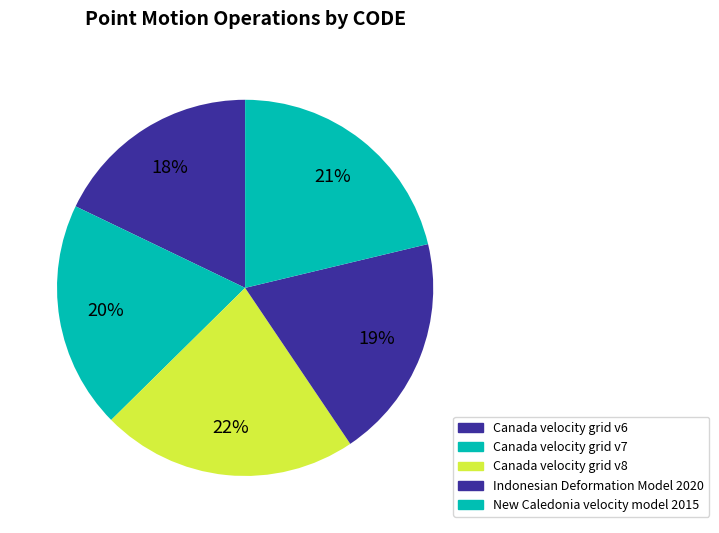

Combined, do Canada velocity grid v7 and Canada velocity grid v8 account for over 50%?

No